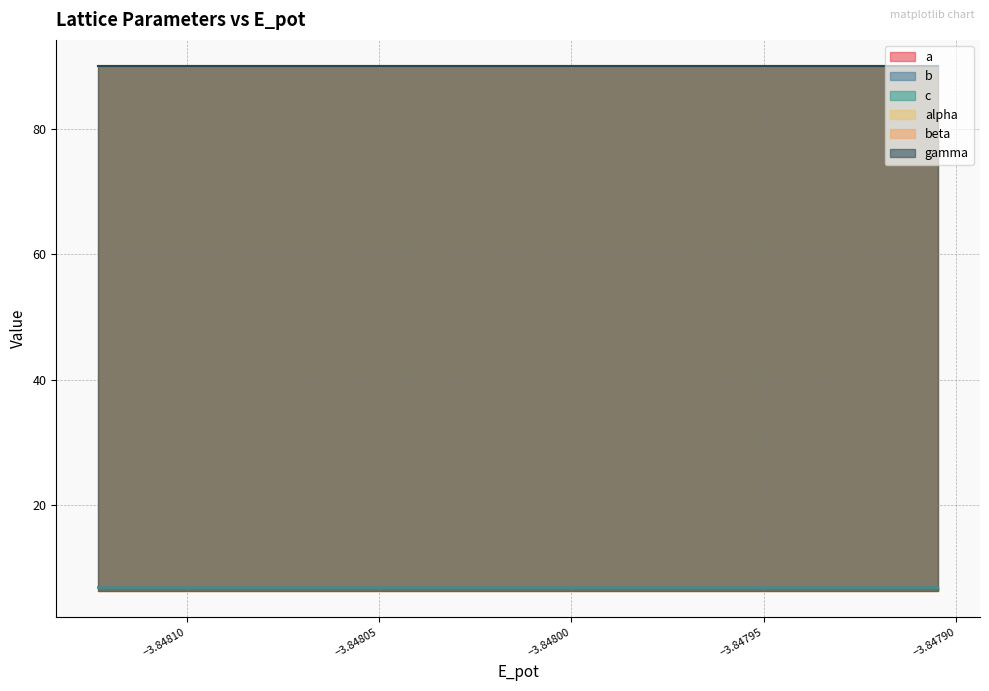

Where is the first local minimum for a?

−3.84810